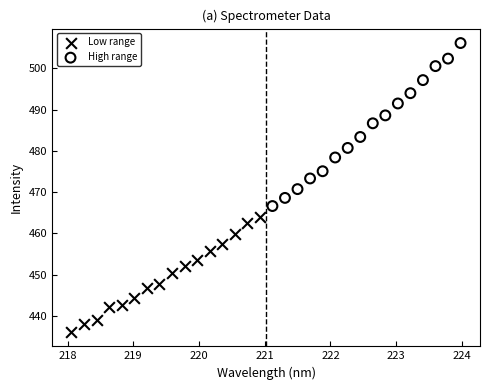

Which series has the largest Y range (max minus min)?

High range